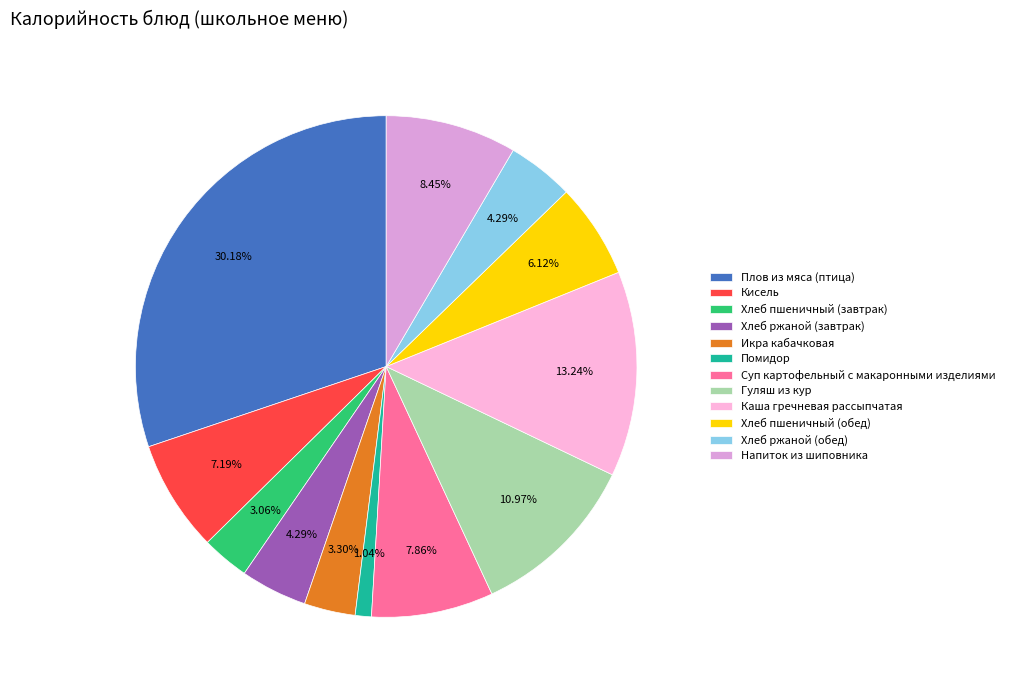

How much of the chart is everything except Каша гречневая рассыпчатая?

86.8%